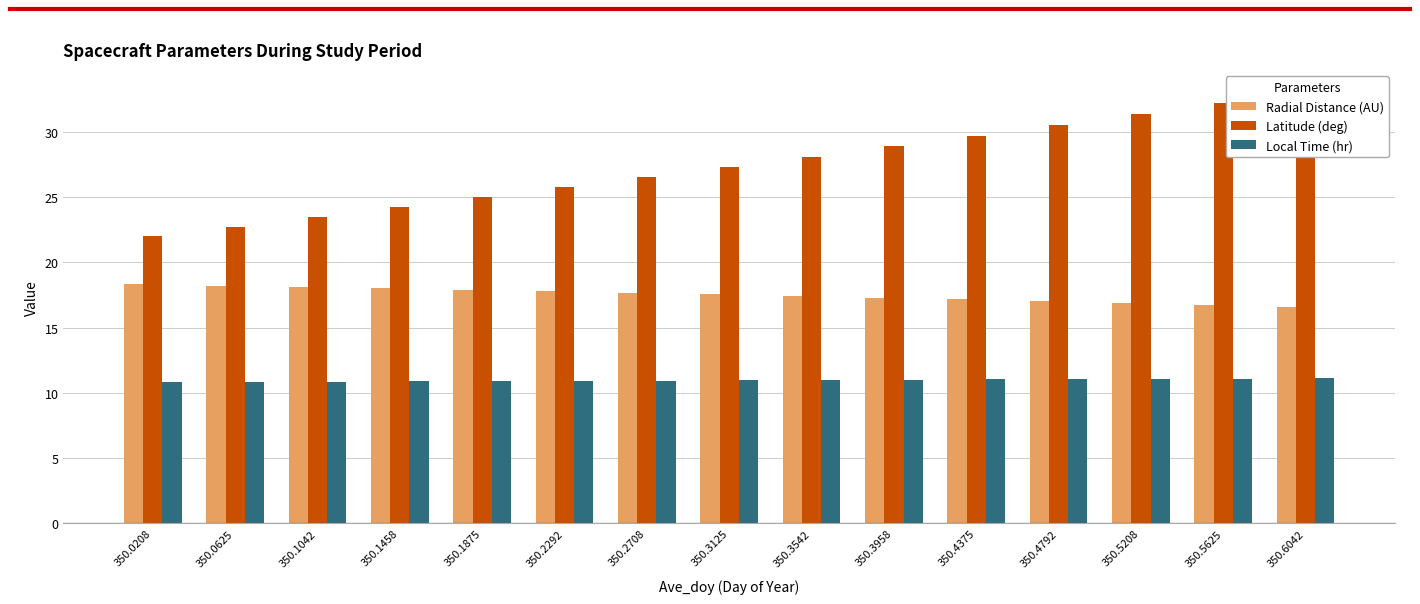

What is the minimum value shown in the chart?

10.8